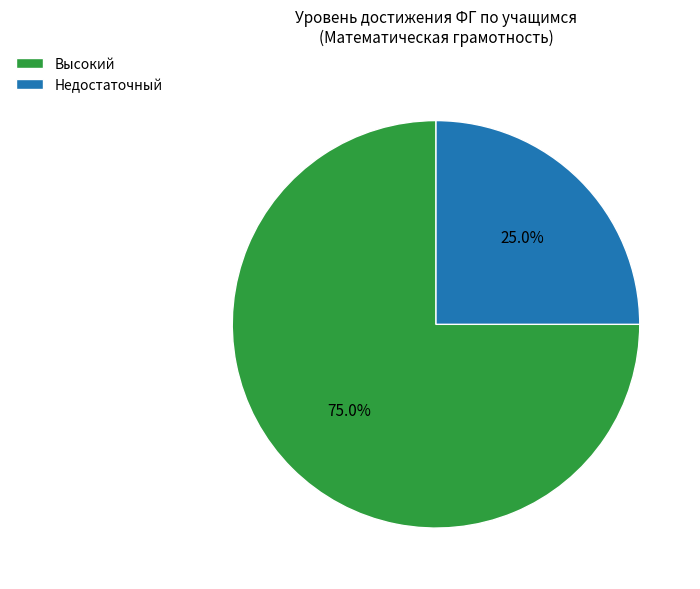

Is there any slice that represents more than half of the pie?

Yes